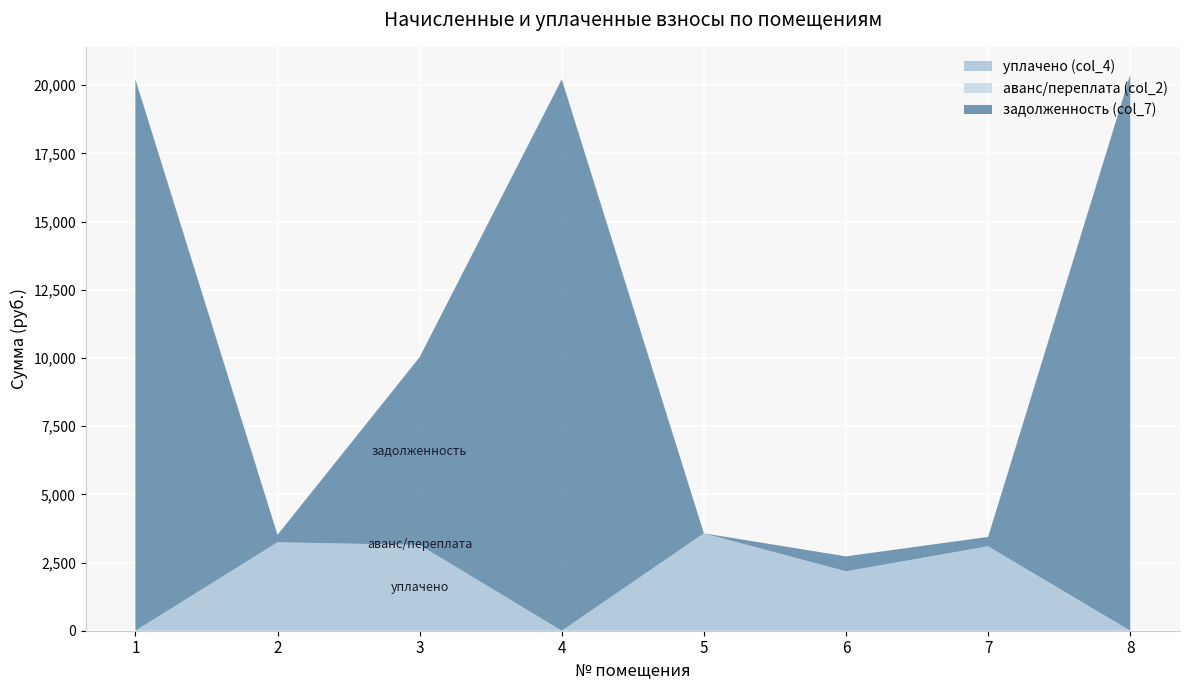

Reading right to left, extract all data points from this chart.

уплачено (col_4): 0.0	3095.8	2178.9	3569.0	0.0	3143.2	3243.2	0.0
аванс/переплата (col_2): 0.0	0.0	0.0	0.0	0.0	0.0	0.4	0.0
задолженность (col_7): 20386.0	344.0	547.5	0.0	20213.3	6884.2	270.3	20213.3